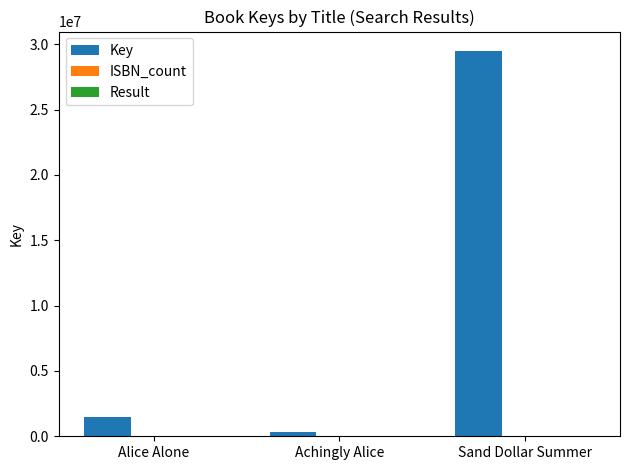

What is the highest value of the Key series?

29492217